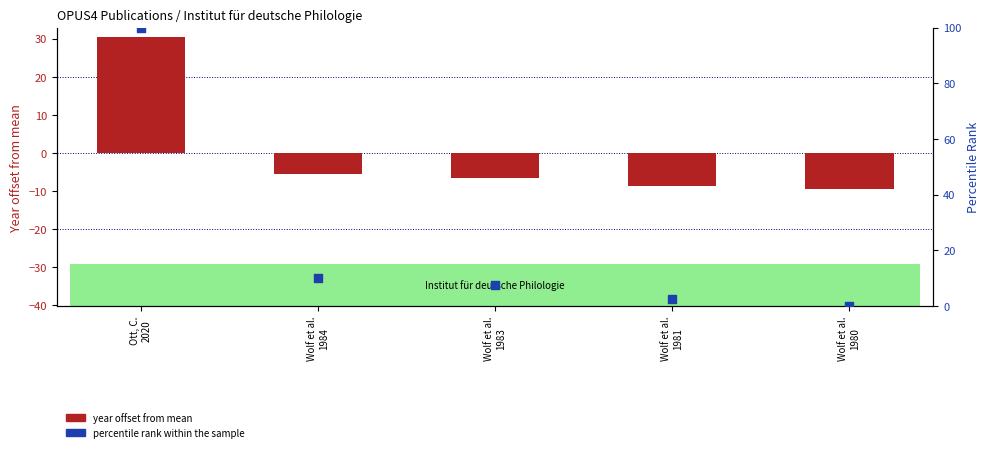

What are all the series names shown in the legend?

year offset from mean, percentile rank within the sample